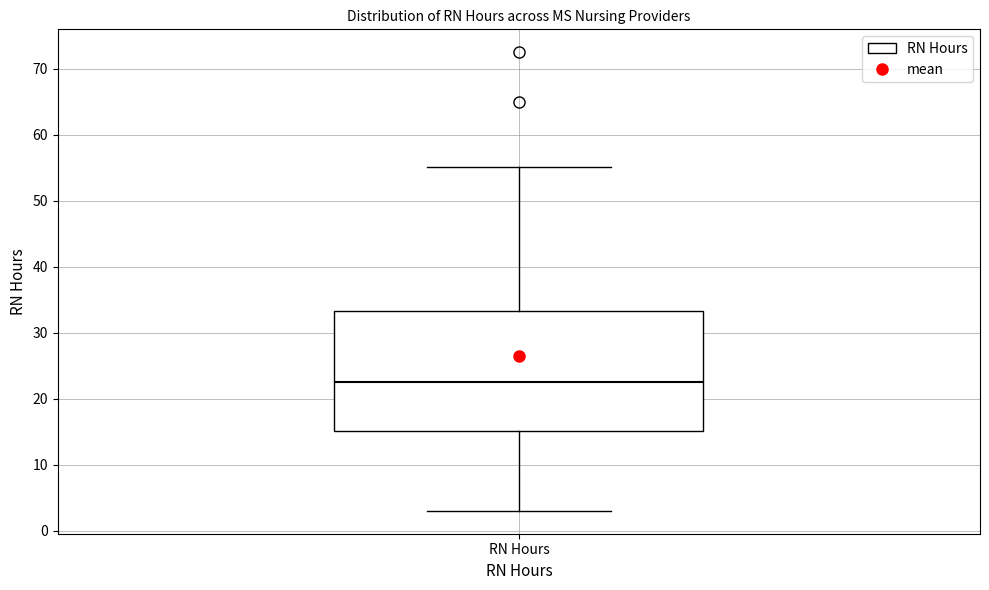

Where is the lower edge of the box for RN Hours on the y-axis? The values are not printed on the chart, so give them approximately, as read against the axis.

15